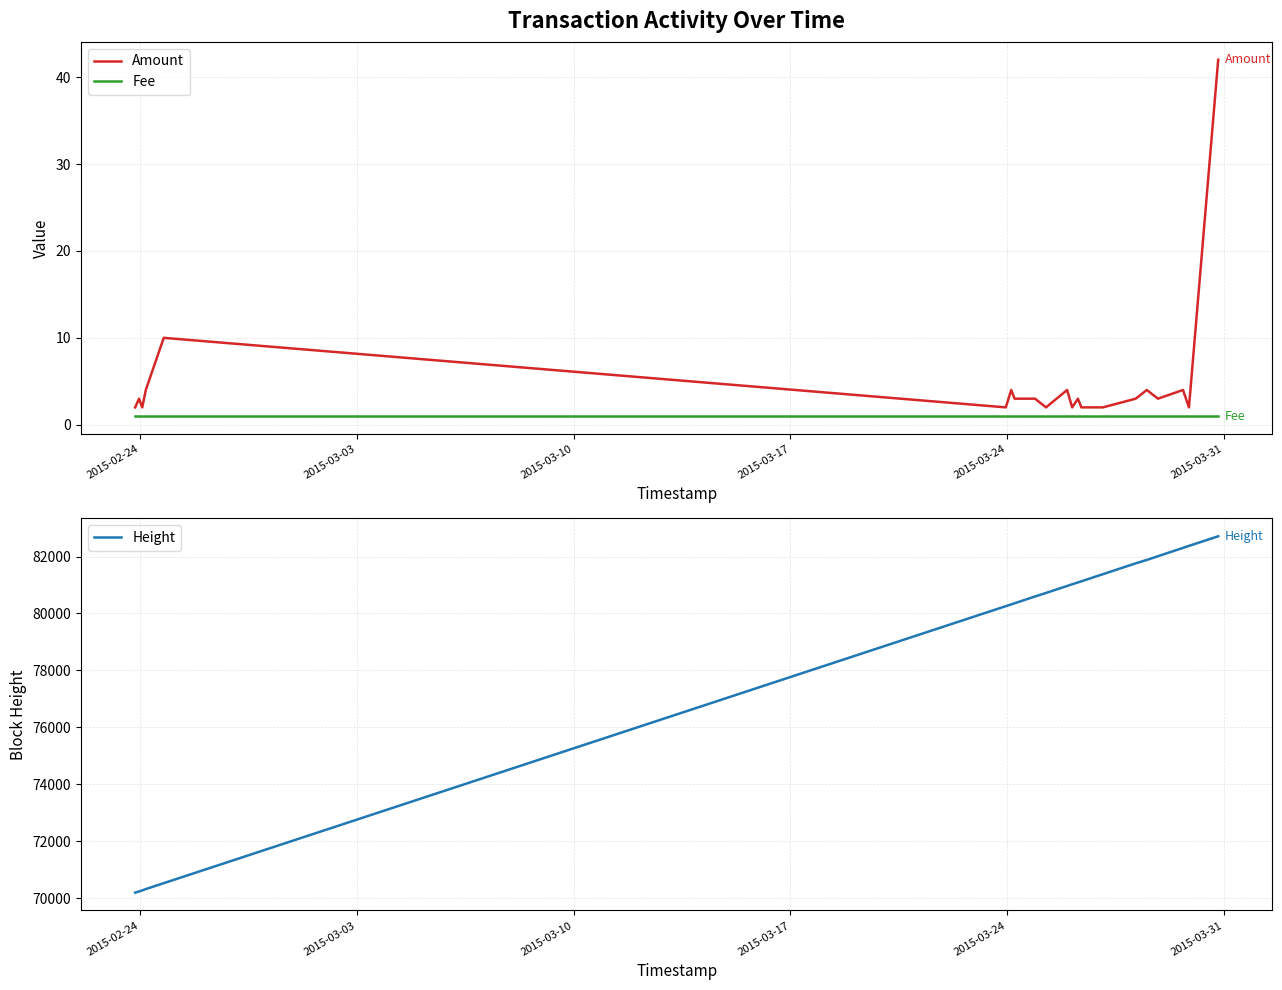

How many data points does each series have?

21